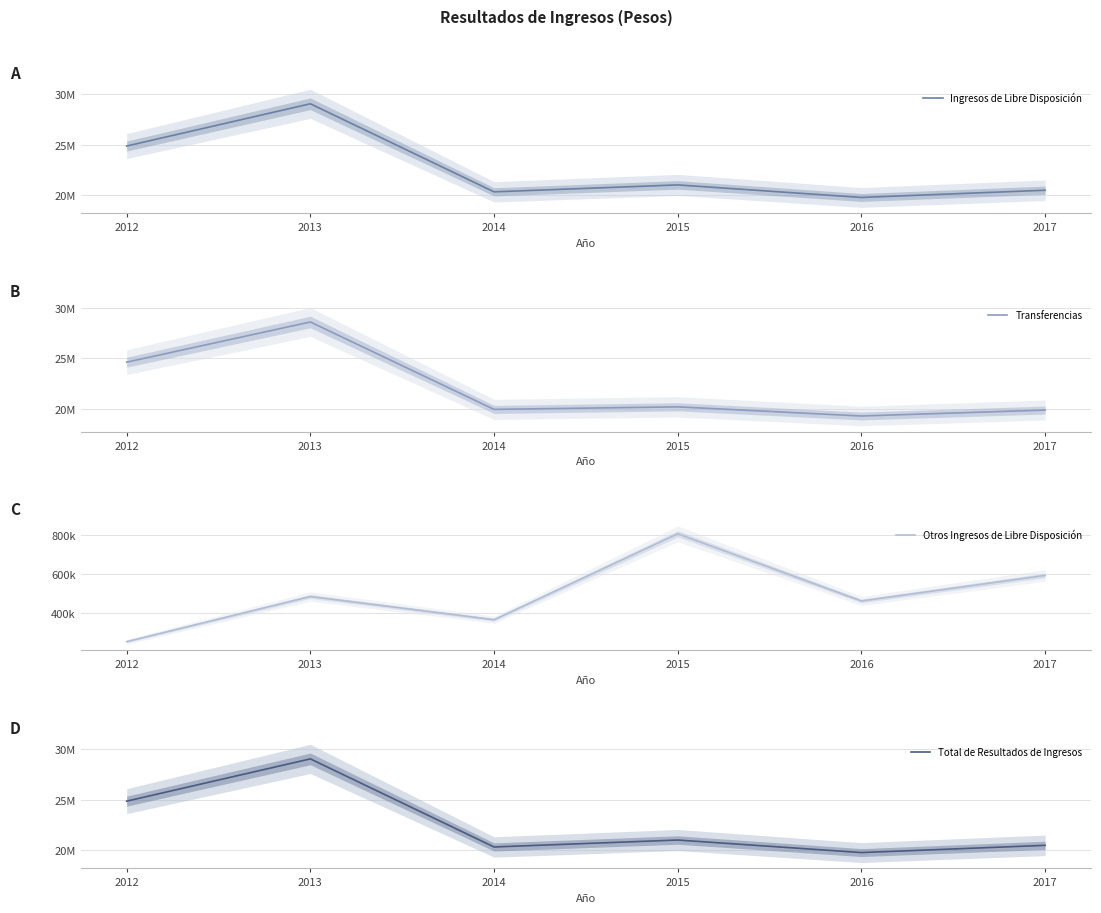

Which category has the lowest value in the Otros Ingresos de Libre Disposición series?

2012